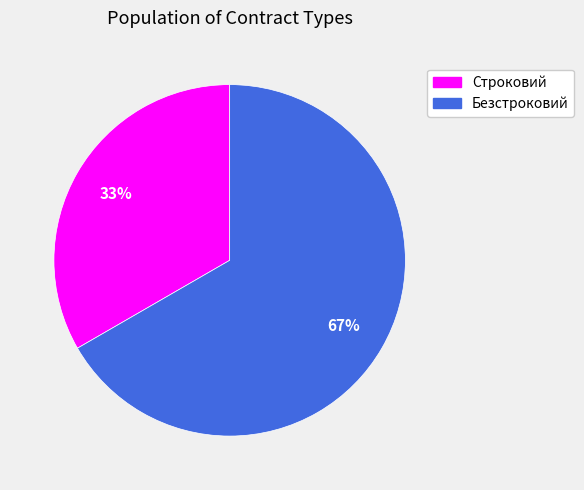

Do Безстроковий and Строковий together represent more than half of the pie?

Yes